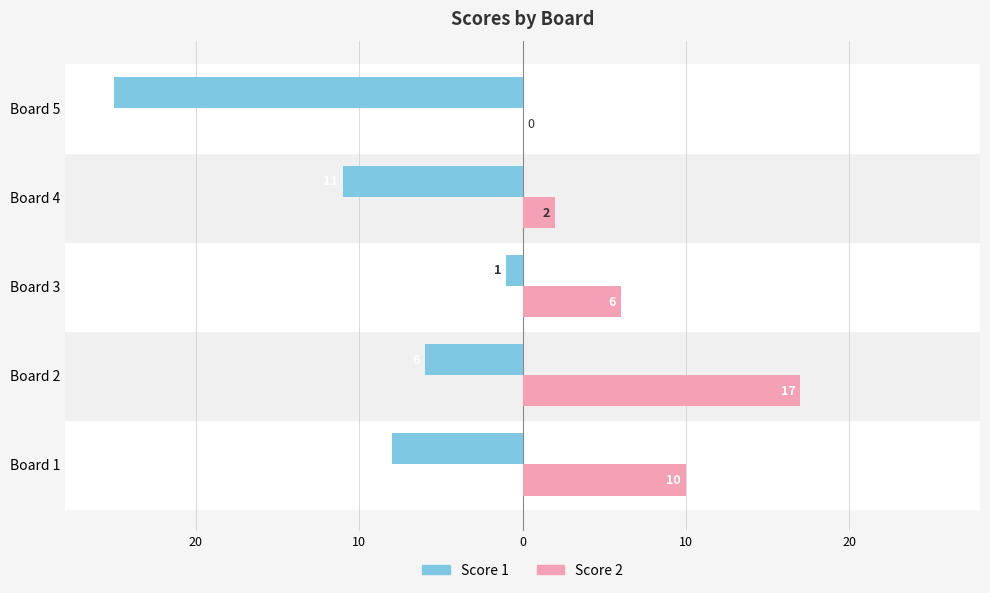

What are all the series names shown in the legend?

Score 1, Score 2